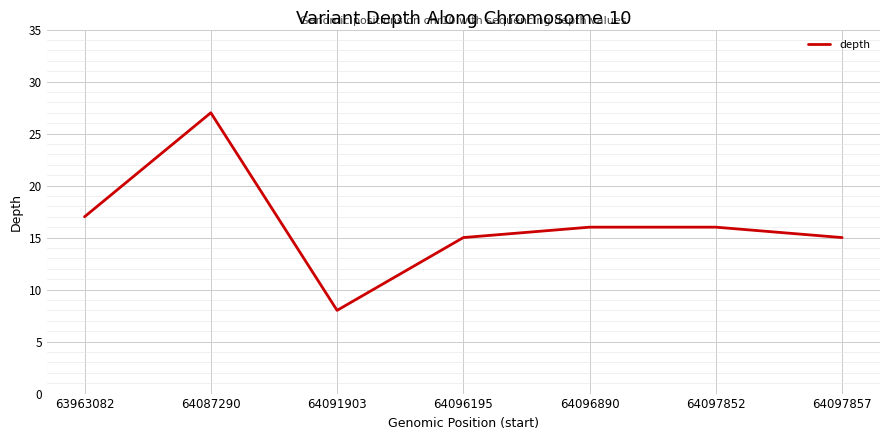

What is the change in value from 63963082 to 64096195?

-2